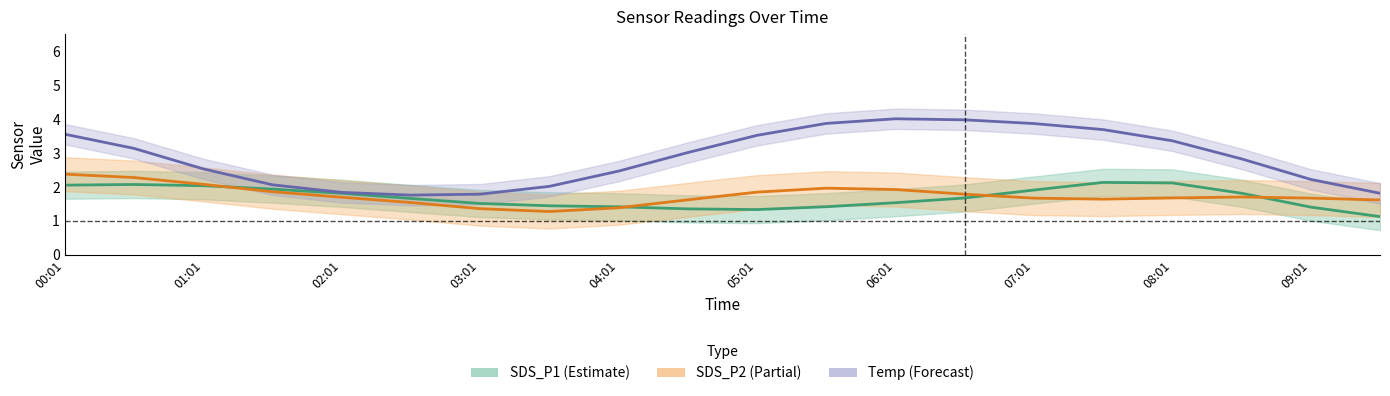

After their last crossing, which series has the higher values: SDS_P1 center or SDS_P2 center?

SDS_P2 center